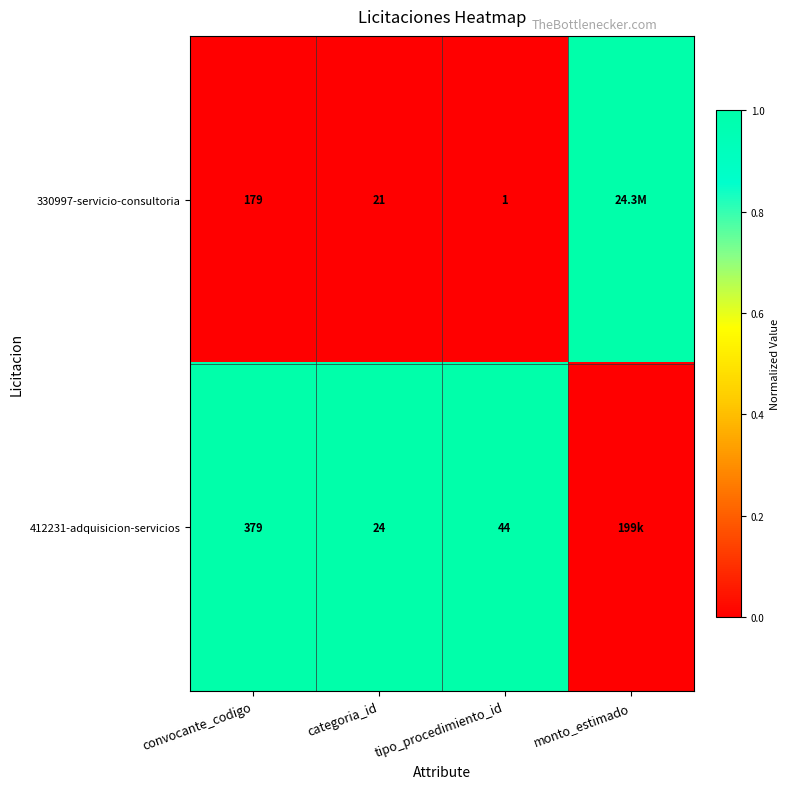

Is it true that 330997-servicio-consultoria equals 179 at convocante_codigo?

True